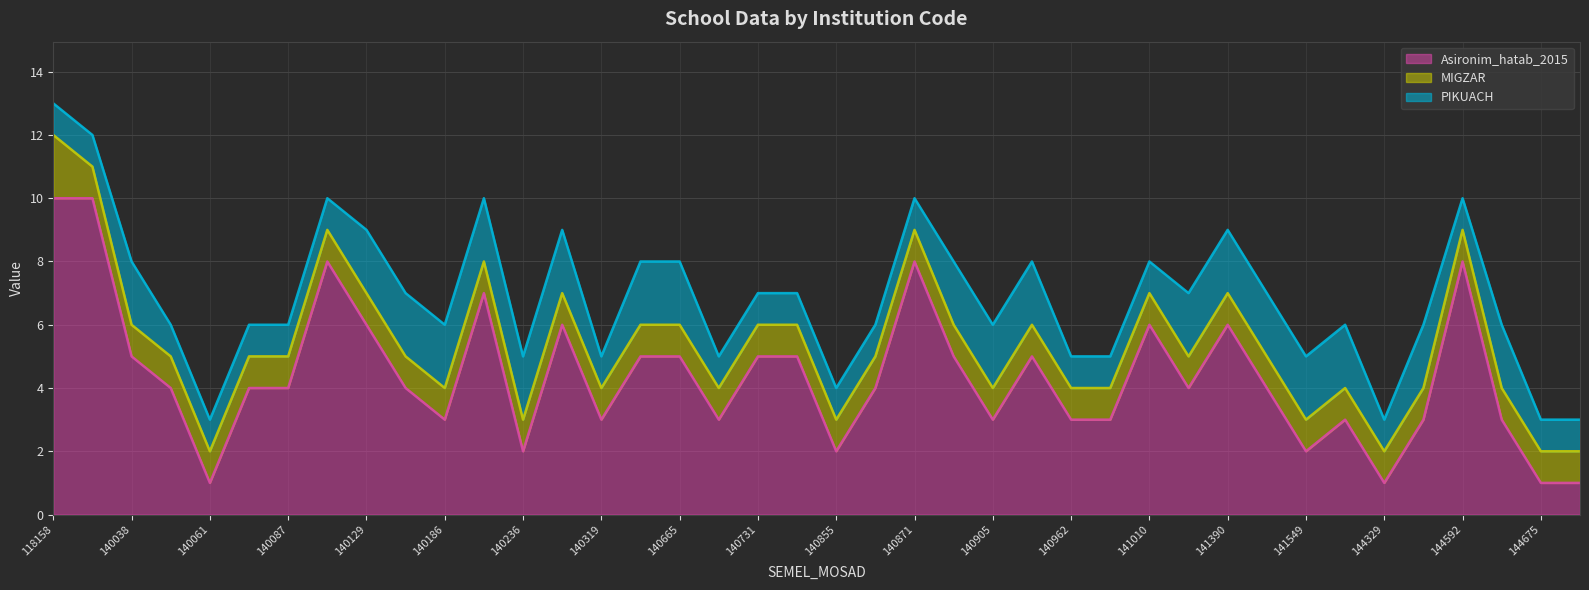

Reading left to right, list all the values displayed in this chart.

Asironim_hatab_2015: 118158=10	120238=10	140038=5	140046=4	140061=1	140079=4	140087=4	140095=8	140129=6	140137=4	140186=3	140202=7	140236=2	140277=6	140319=3	140491=5	140665=5	140723=3	140731=5	140772=5	140855=2	140863=4	140871=8	140889=5	140905=3	140939=5	140962=3	141002=3	141010=6	141176=4	141390=6	141499=4	141549=2	144220=3	144329=1	144428=3	144592=8	144600=3	144675=1	144683=1
MIGZAR: 118158=2	120238=1	140038=1	140046=1	140061=1	140079=1	140087=1	140095=1	140129=1	140137=1	140186=1	140202=1	140236=1	140277=1	140319=1	140491=1	140665=1	140723=1	140731=1	140772=1	140855=1	140863=1	140871=1	140889=1	140905=1	140939=1	140962=1	141002=1	141010=1	141176=1	141390=1	141499=1	141549=1	144220=1	144329=1	144428=1	144592=1	144600=1	144675=1	144683=1
PIKUACH: 118158=1	120238=1	140038=2	140046=1	140061=1	140079=1	140087=1	140095=1	140129=2	140137=2	140186=2	140202=2	140236=2	140277=2	140319=1	140491=2	140665=2	140723=1	140731=1	140772=1	140855=1	140863=1	140871=1	140889=2	140905=2	140939=2	140962=1	141002=1	141010=1	141176=2	141390=2	141499=2	141549=2	144220=2	144329=1	144428=2	144592=1	144600=2	144675=1	144683=1